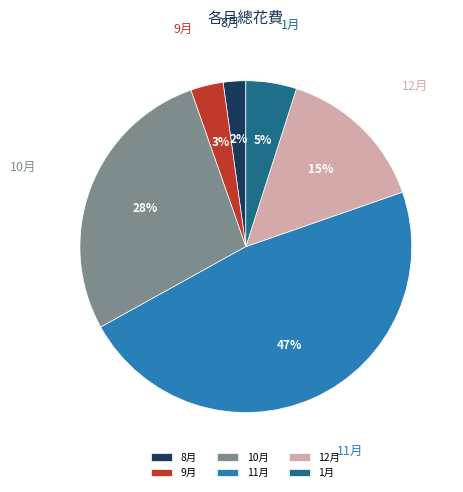

Is there a majority slice in this chart?

No